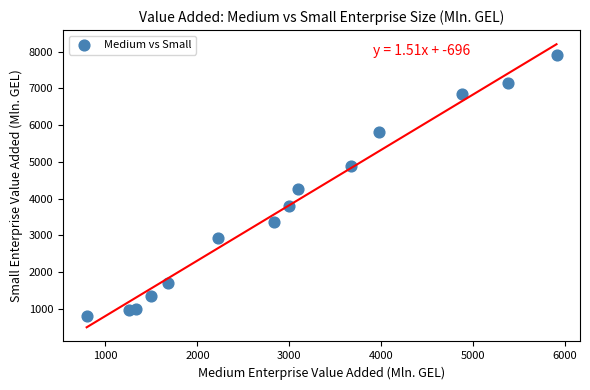

What Y value in the scatter plot is closest to 4355?

4263.1